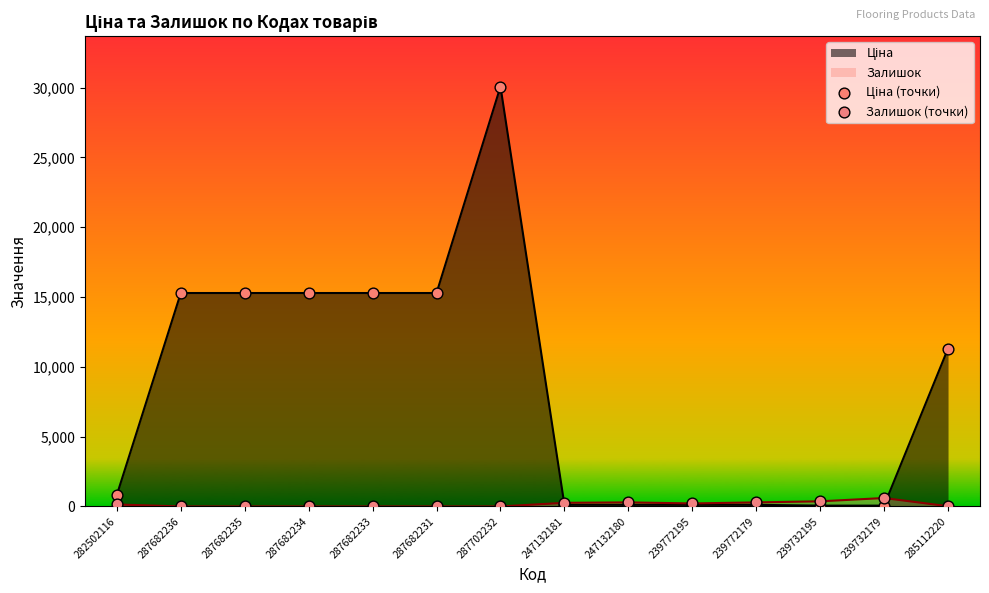

At which category is the sum across all series the highest?

287702232